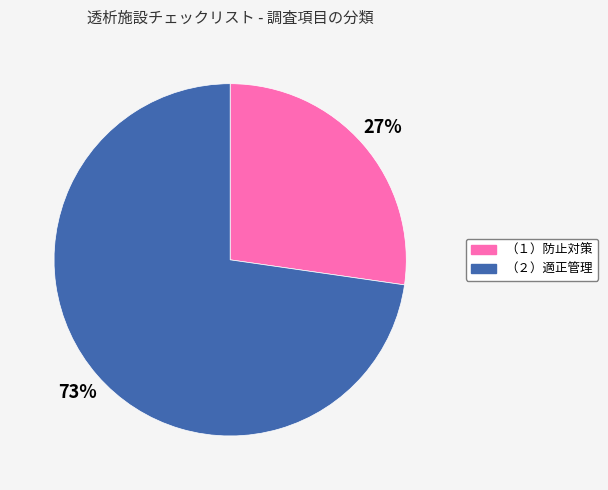

Between （２）適正管理 and （１）防止対策, which is larger?

（２）適正管理